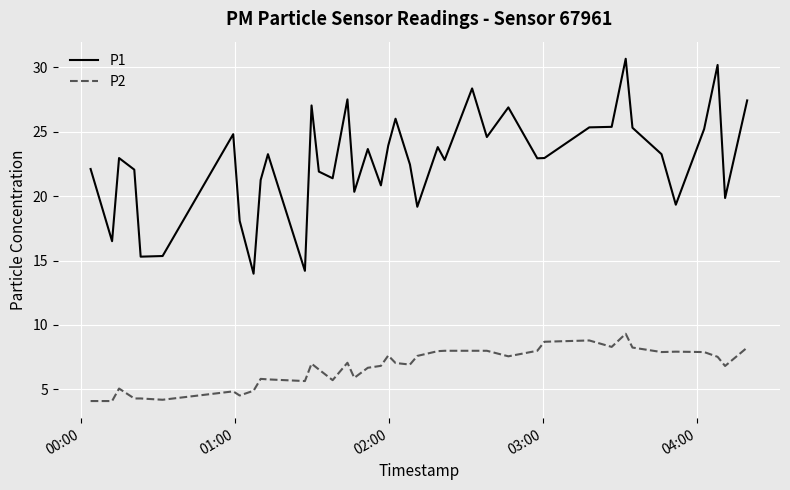

Which series has the largest total across all categories?

P1